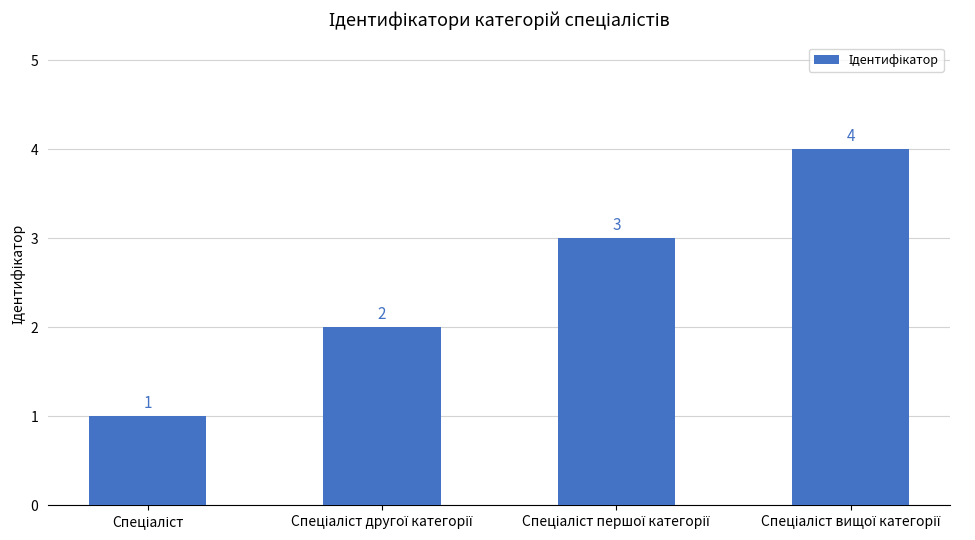

Are the bars horizontal?

No